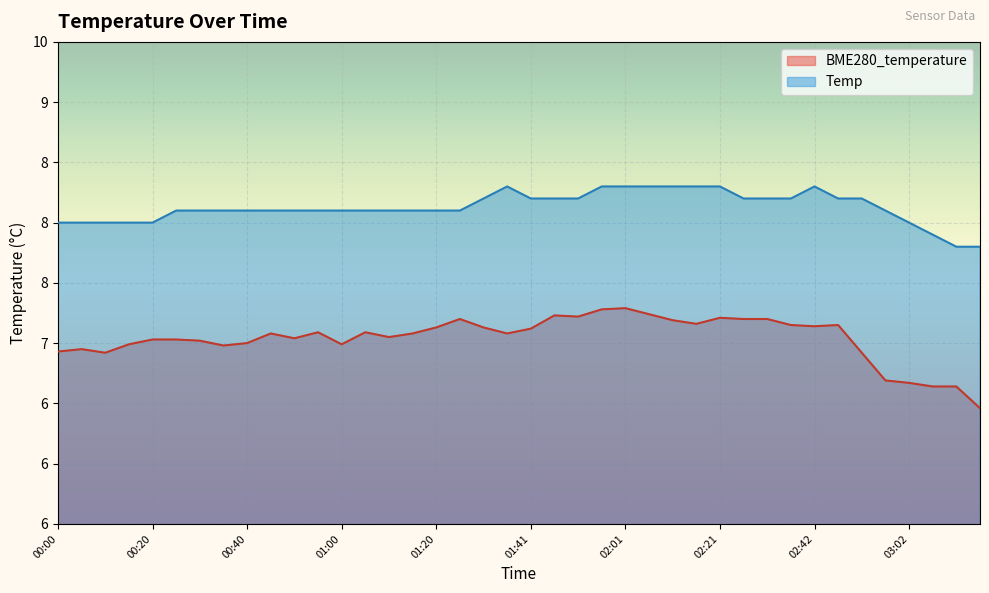

True or false: BME280_temperature and Temp cross at least once.

False